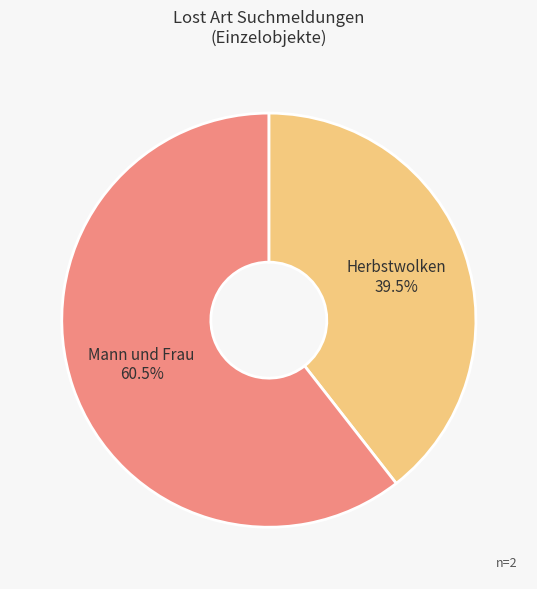

Rank the categories by value from highest to lowest.

Mann und Frau, Herbstwolken